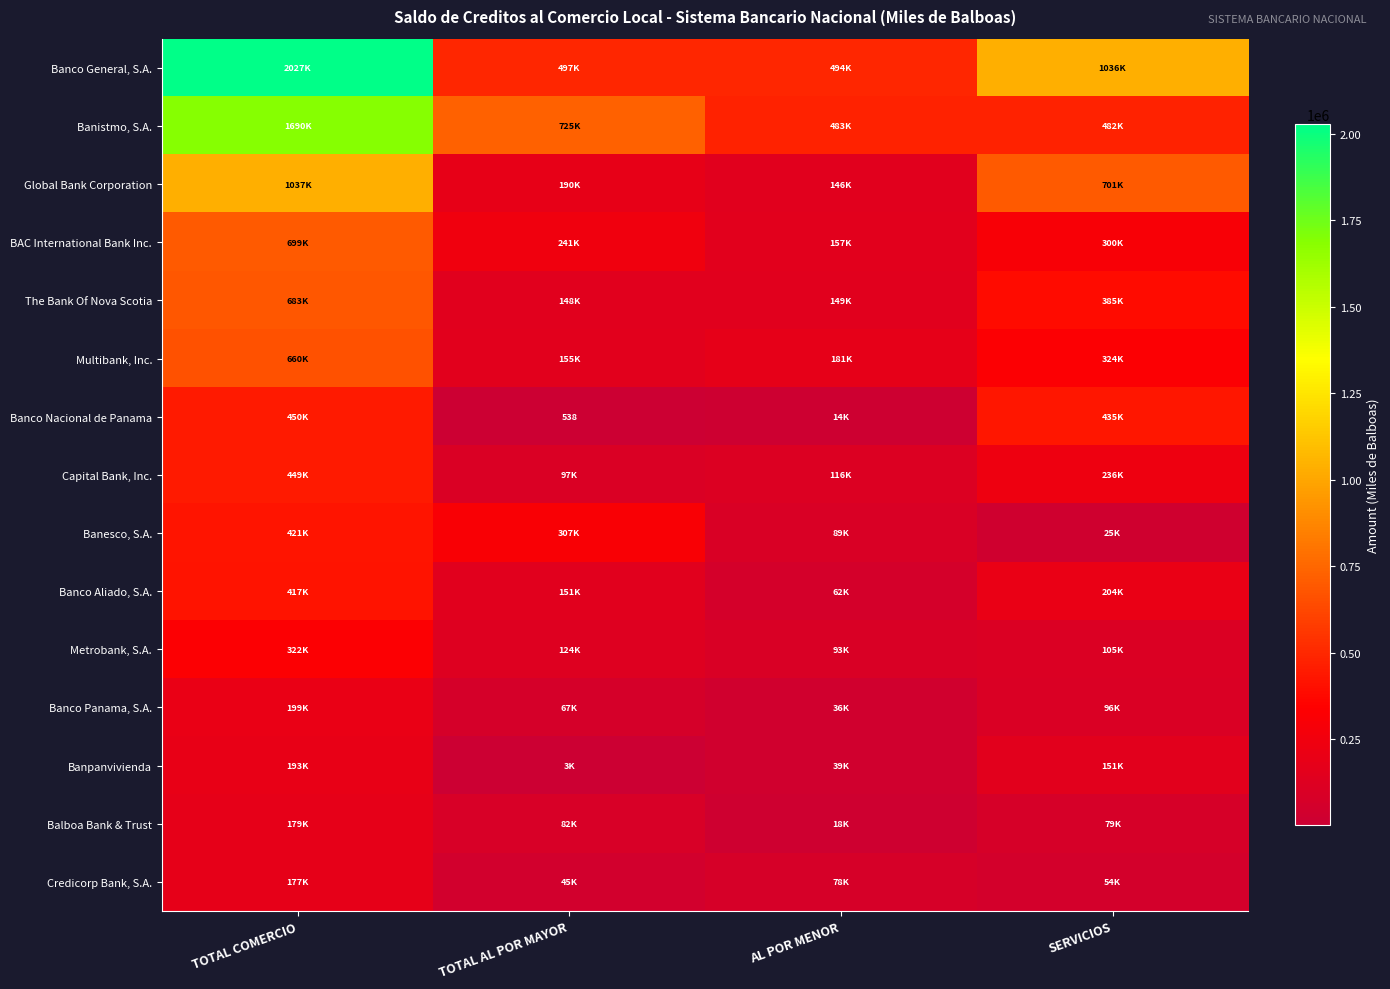

The value of Multibank, Inc. at TOTAL COMERCIO is 1062524.1. True or false?

False